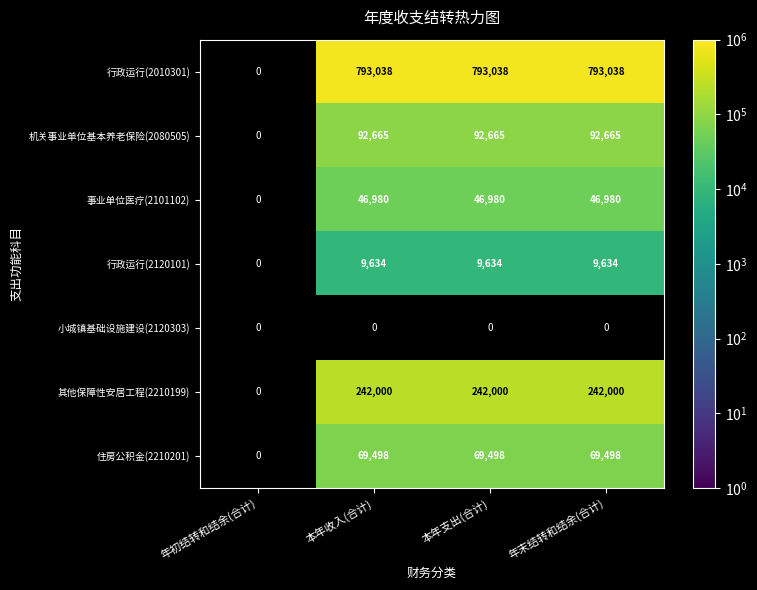

True or false: 行政运行(2010301) has a value of 793038 at 本年收入(合计).

True